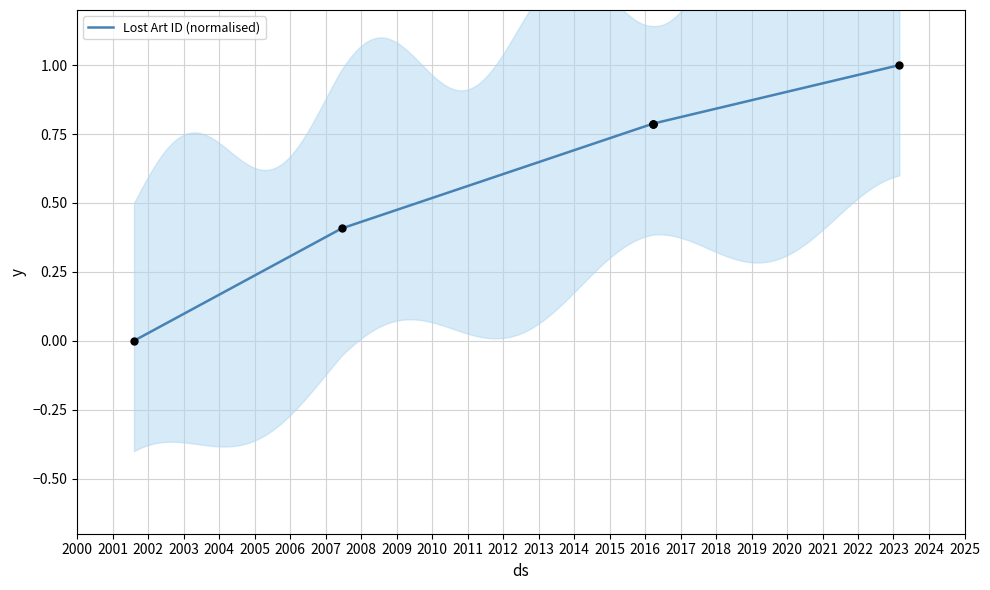

Which has a higher value, 2016-03-21 or 2016-03-21?

2016-03-21